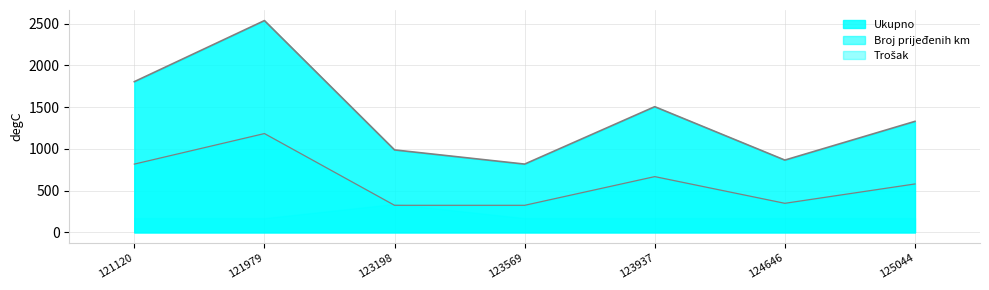

Does the chart have visible grid lines?

Yes